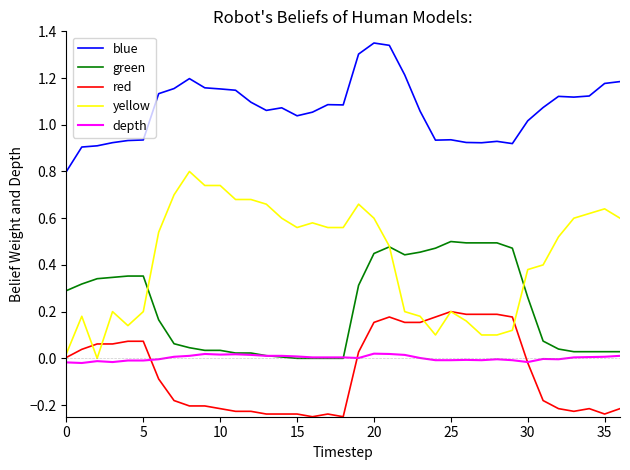

Which series has the widest spread of values?

yellow